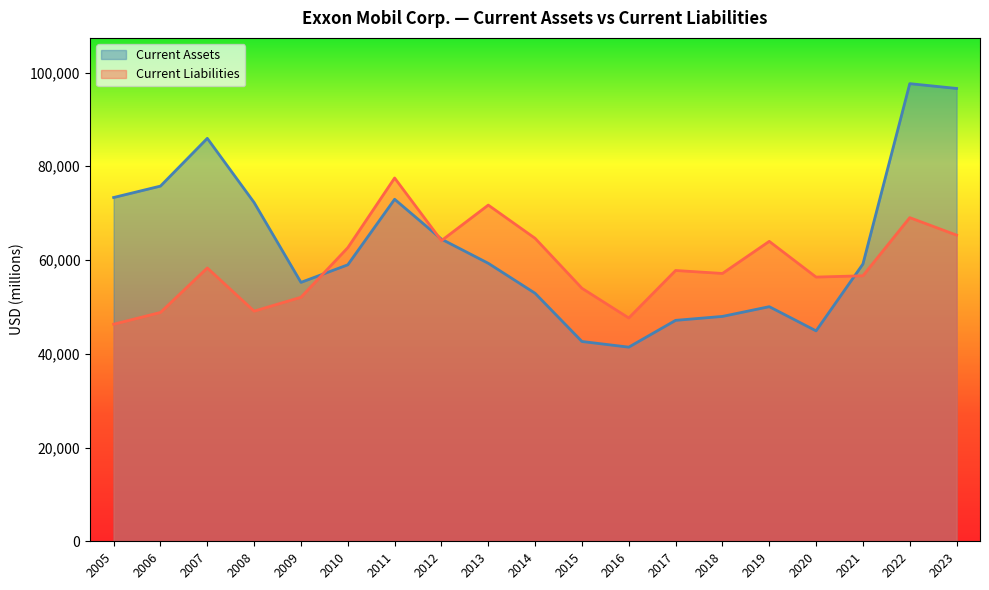

After their last crossing, which series has the higher values: Current Liabilities or Current Assets?

Current Assets